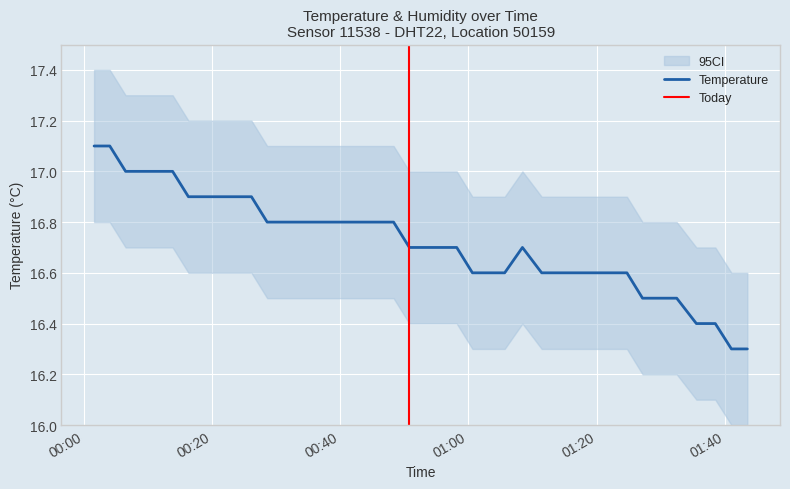

The value at 2023-07-29T00:21:16 is 24.0. True or false?

False